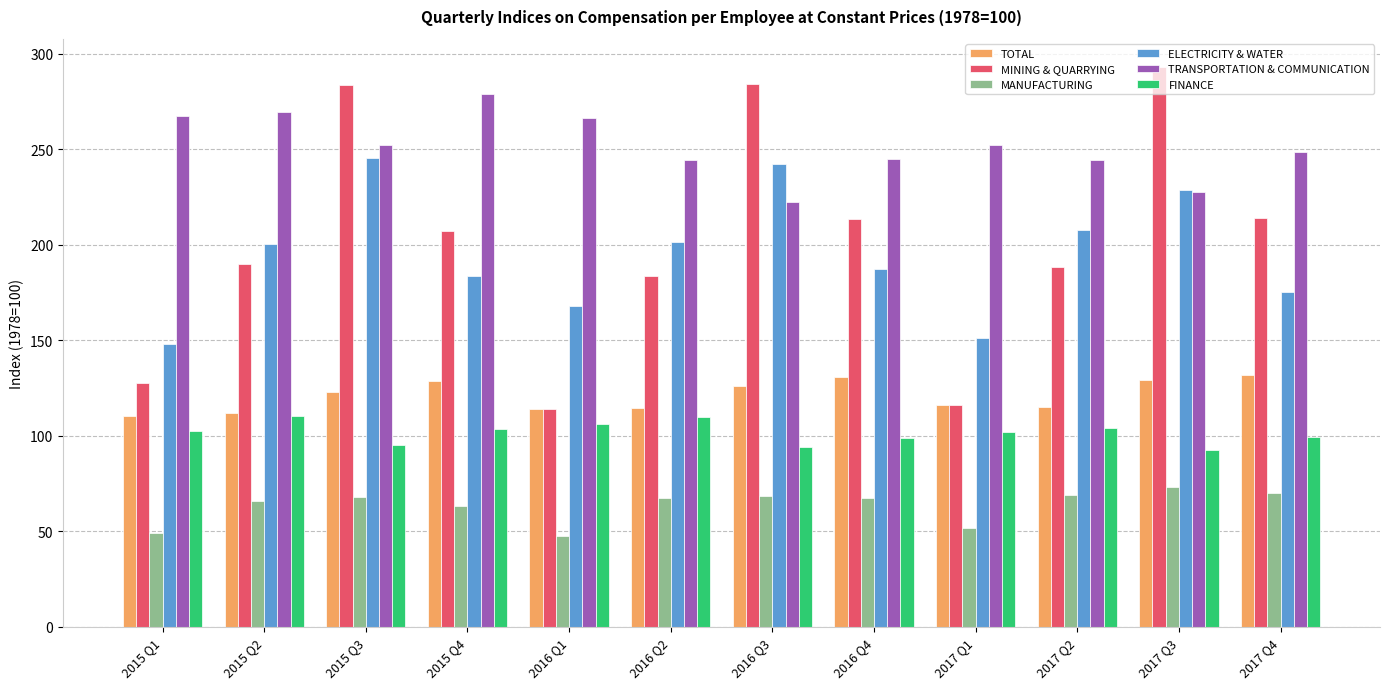

At which label is ELECTRICITY & WATER closest to 196?

2015 Q2